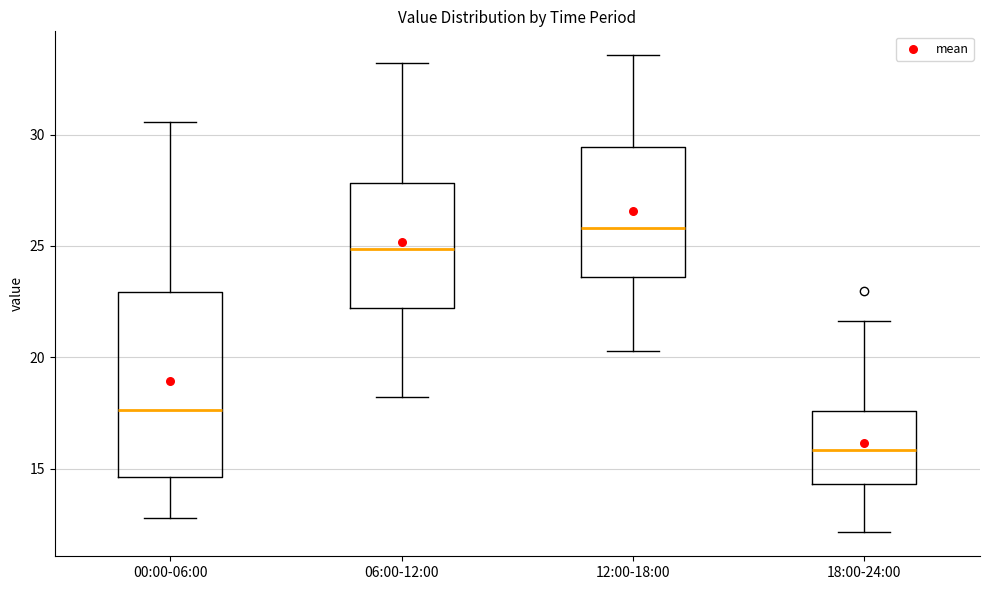

Where does the upper whisker of the box for 18:00-24:00 end on the y-axis? The values are not printed on the chart, so give them approximately, as read against the axis.

21.5